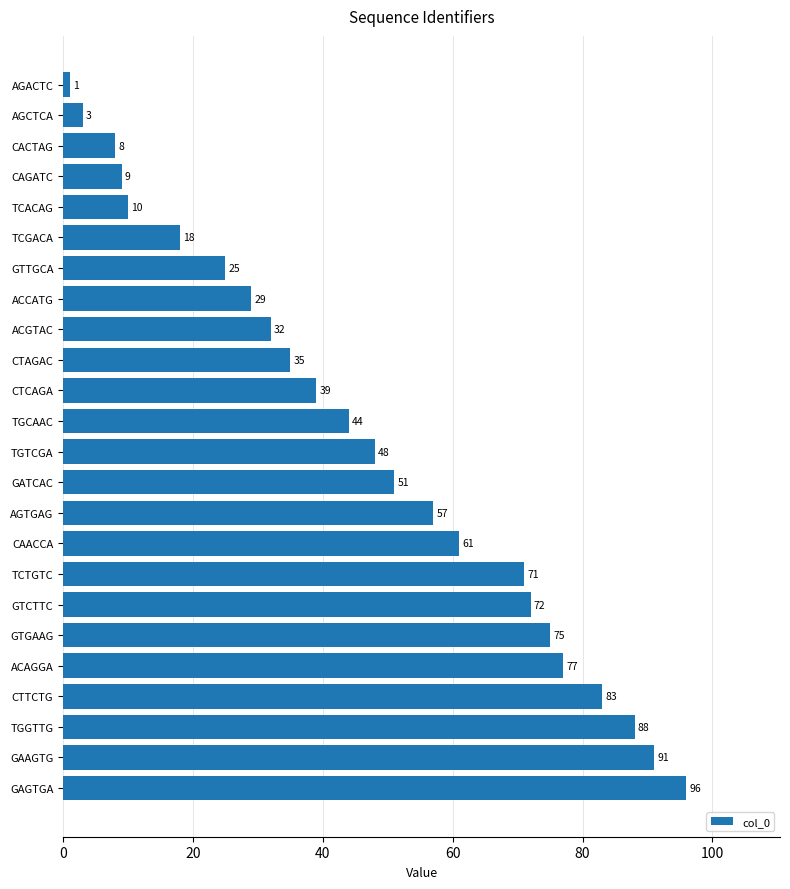

The chart shows a value of 96 at GAGTGA. True or false?

True